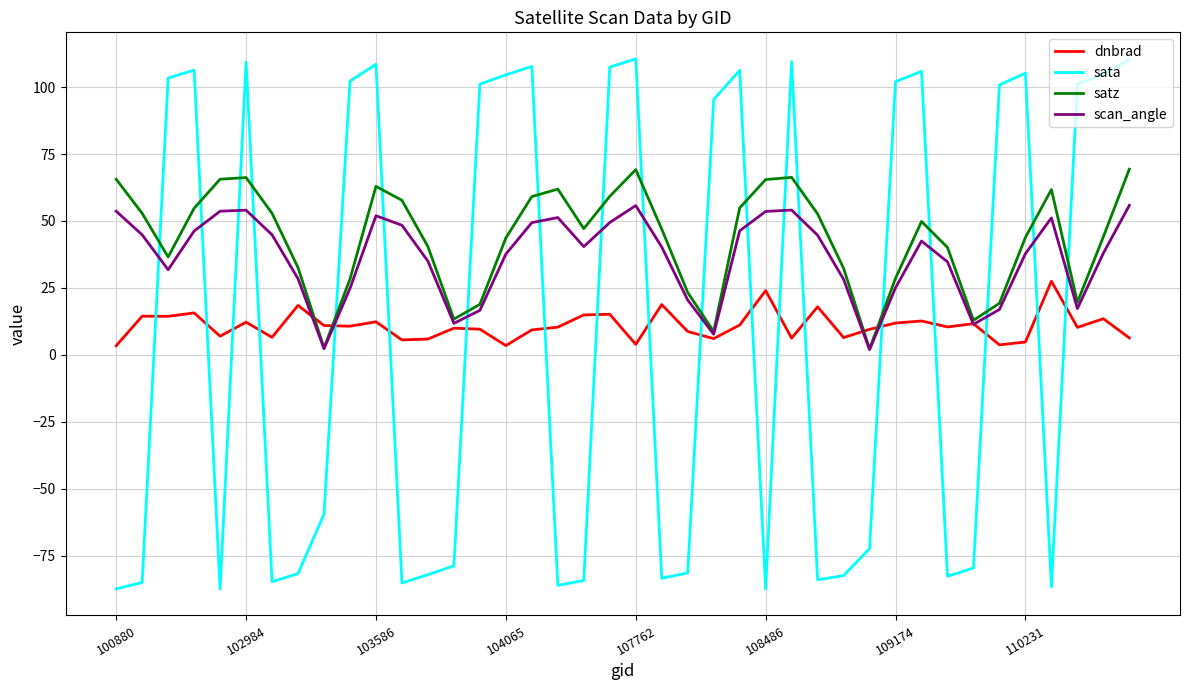

Which series ends up on top after the final intersection of sata and dnbrad?

sata